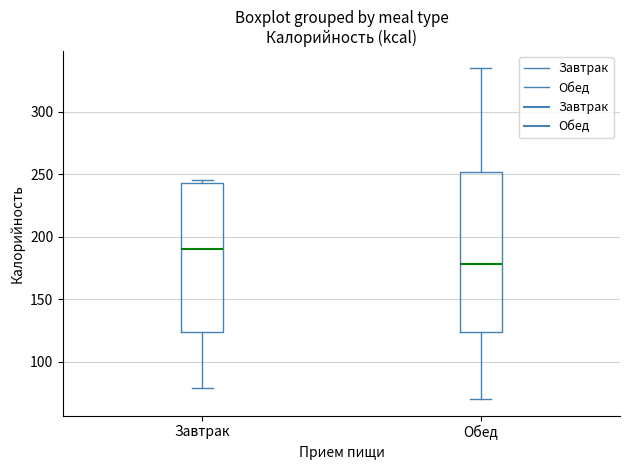

Comparing the boxes themselves (not the whiskers), which one is the tallest?

Обед